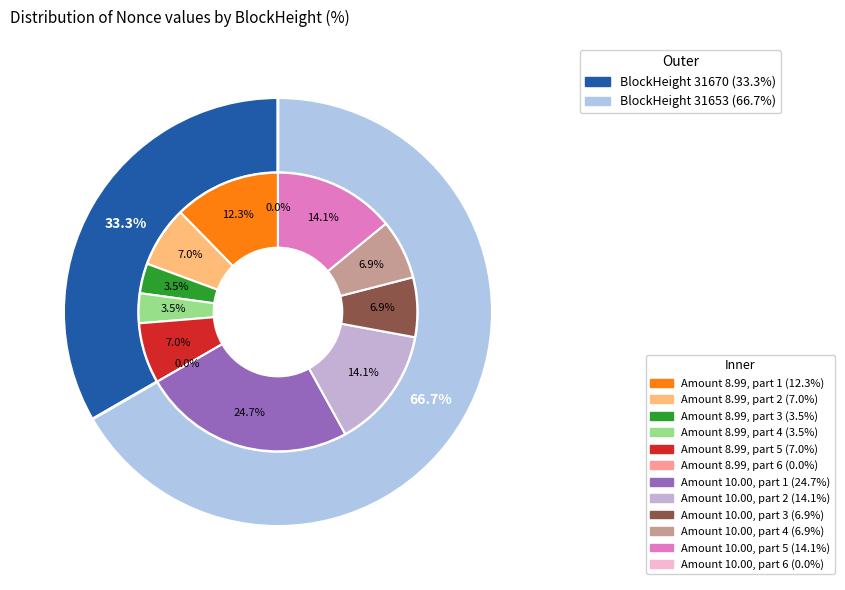

Rank the categories by value from lowest to highest.

31670, 31653